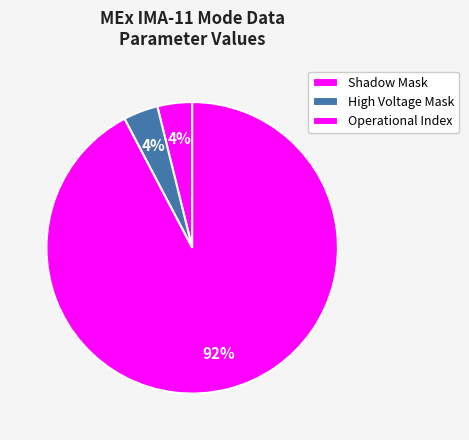

How many slices are in this pie chart?

3